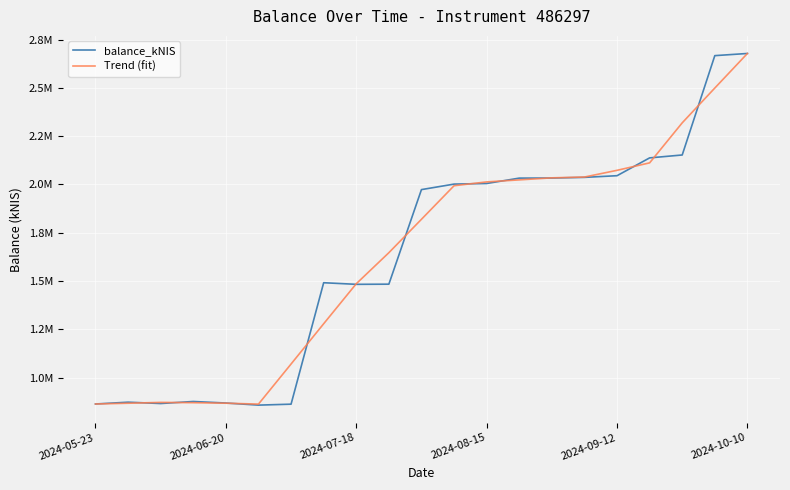

Which series has the largest total across all categories?

Trend (fit)